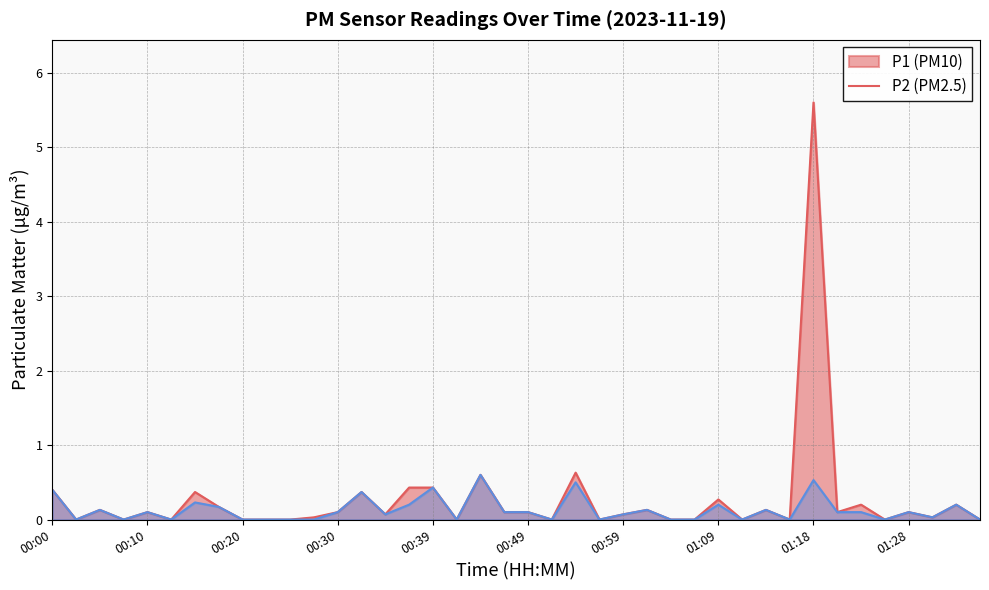

How many interior local peaks does the P1 series have?

13